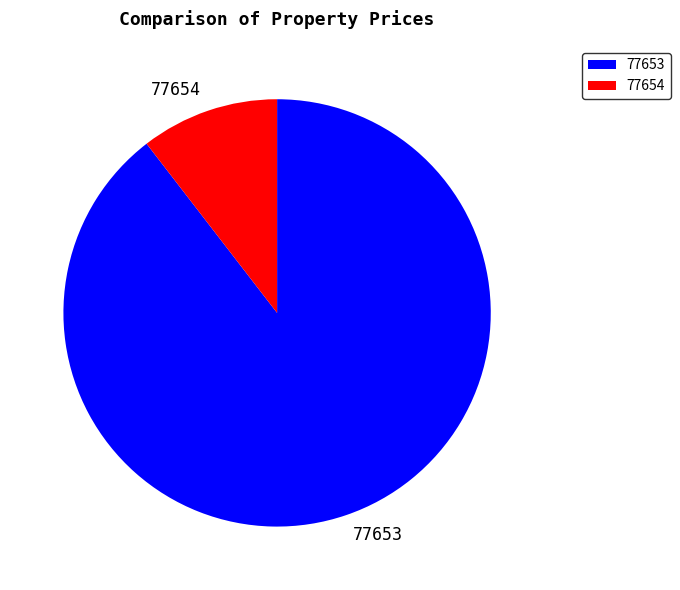

What is the majority slice?

77653